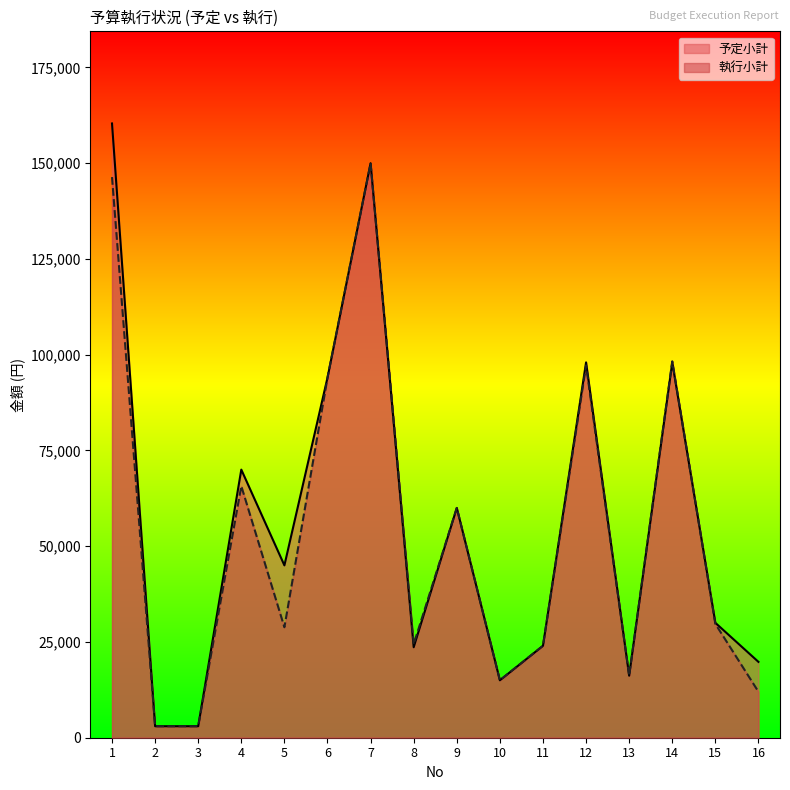

How many data points does each series have?

16